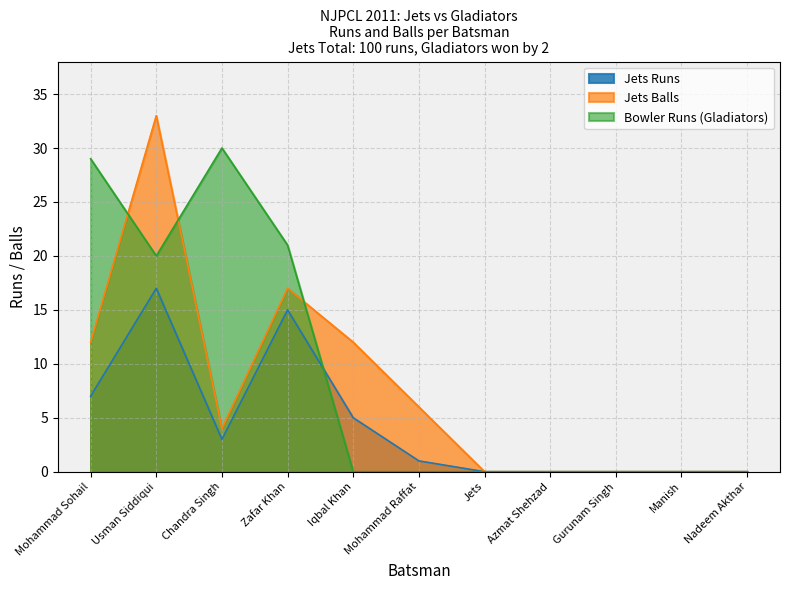

Reading left to right, transcribe all the data shown in this chart.

Jets Runs: 7	17	3	15	5	1	0	0	0	0	0
Jets Balls: 12	33	4	17	12	6	0	0	0	0	0
Bowler Runs: 29	20	30	21	0	0	0	0	0	0	0